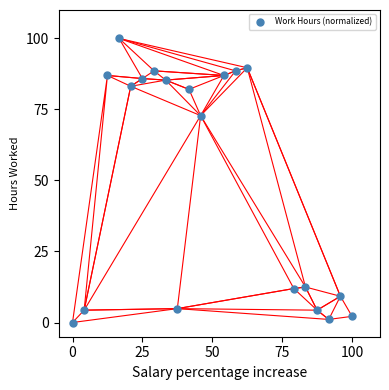

What is the range of Y values (max minus min)?

100.0